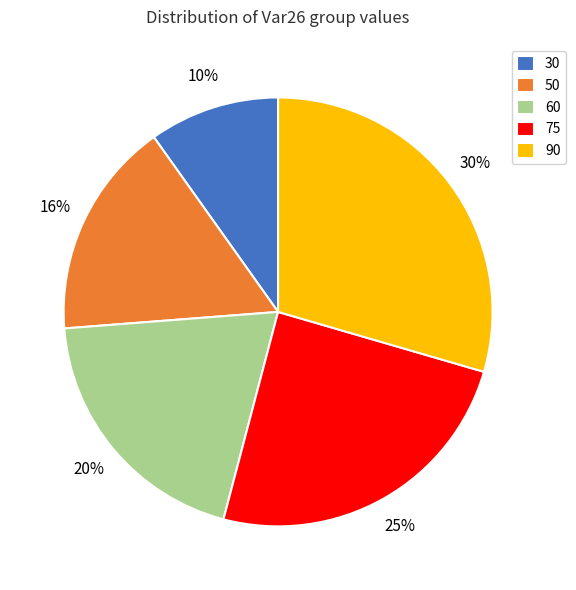

Which slice is the smallest?

30